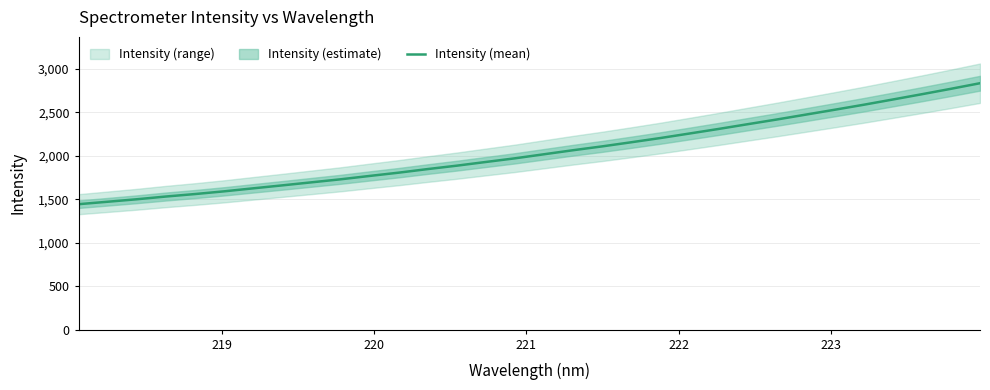

How many data points are less than 2018?

16